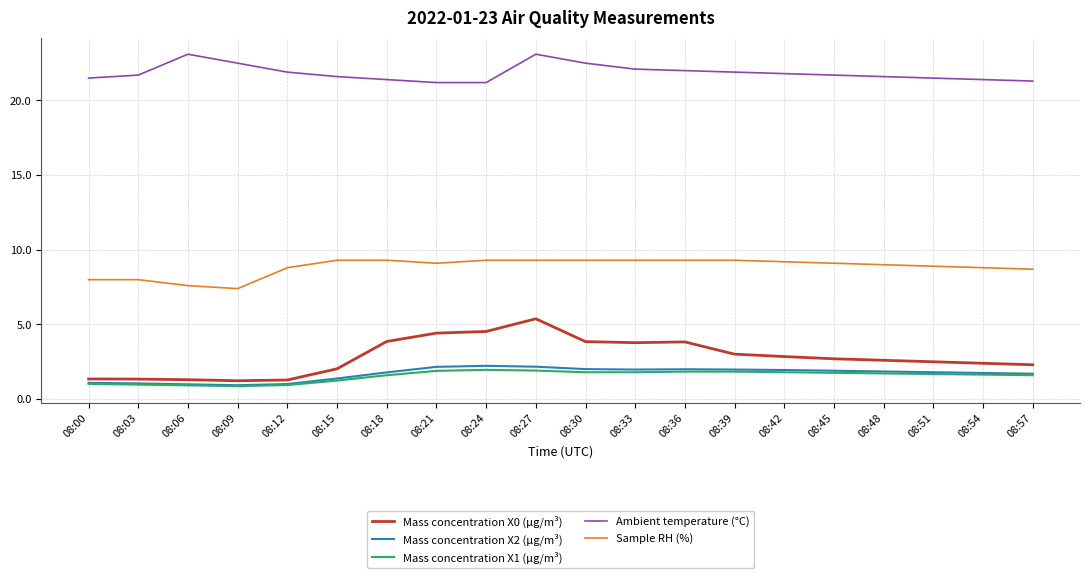

What is the difference between the Mass concentration X2 (μg/m³) values at 08:09 and 08:48?

0.9